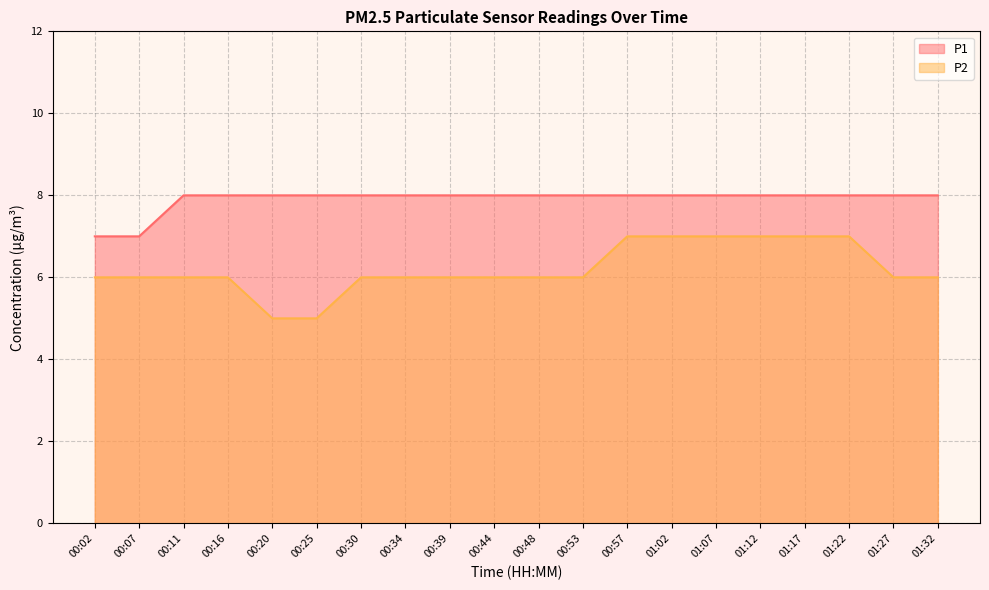

True or false: P1 and P2 cross at least once.

False